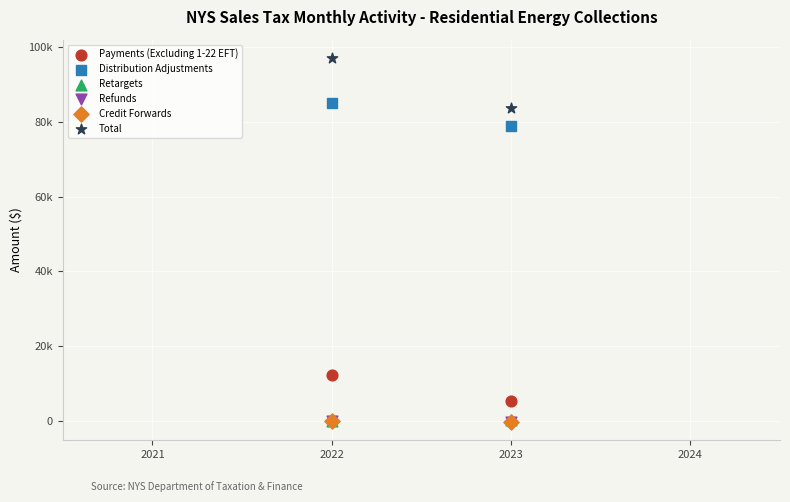

What are all the series names shown in the legend?

Payments (Excluding 1-22 EFT), Distribution Adjustments, Retargets, Refunds, Credit Forwards, Total